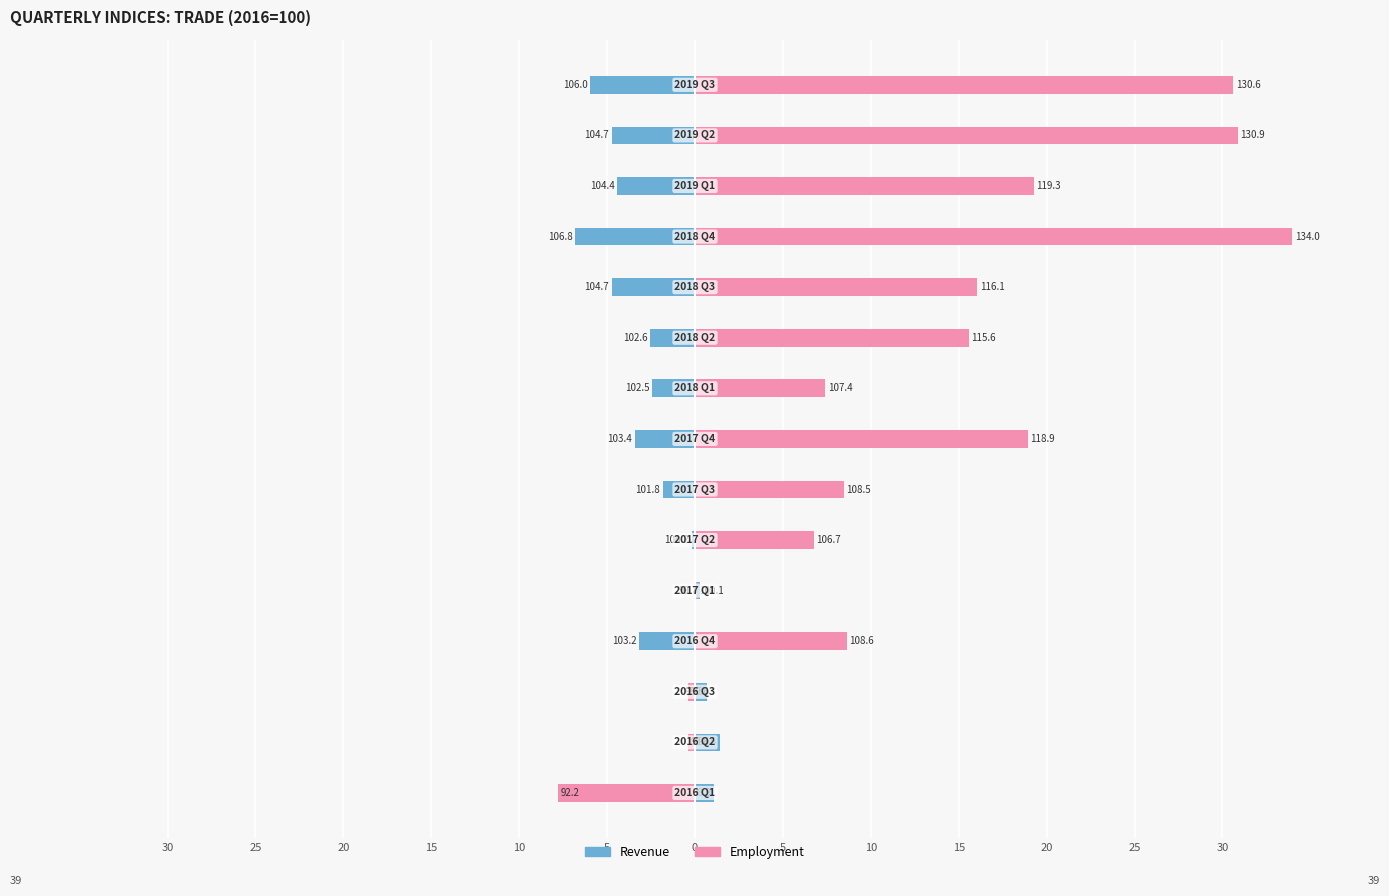

How many bars are there in total?

30